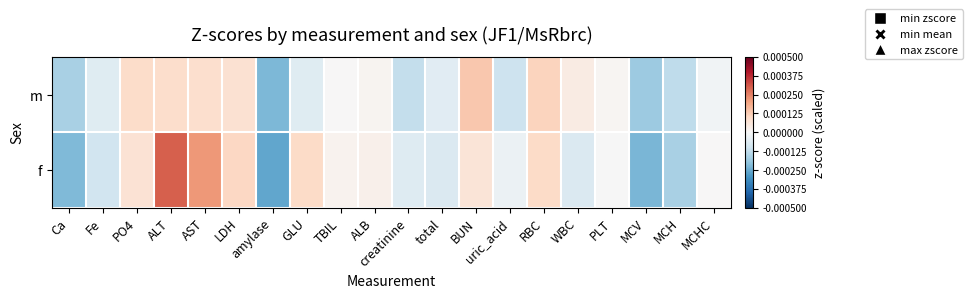

How many series are shown in this chart?

2